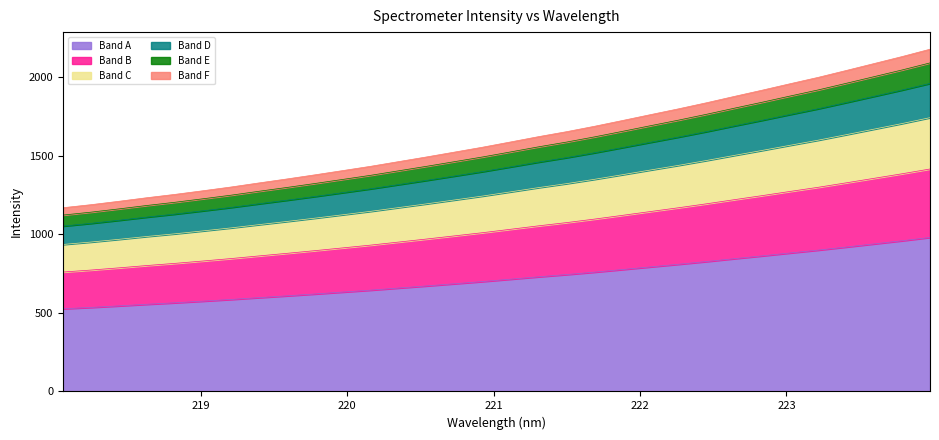

What is the minimum value for Band A?

525.8